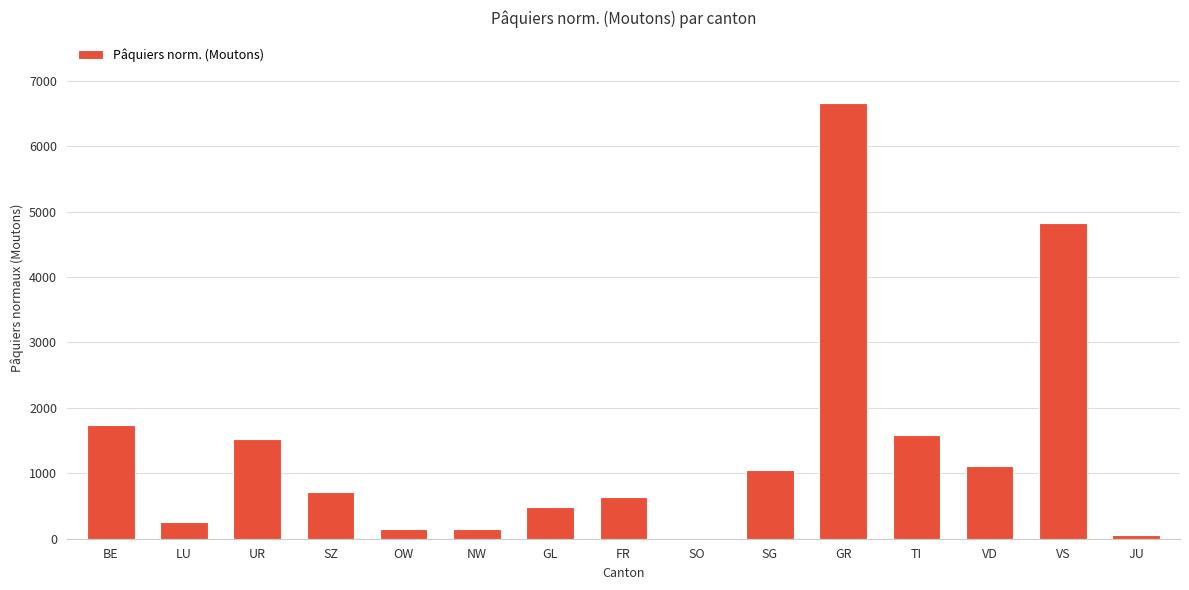

True or false: the data shows 3.0 at SO.

True